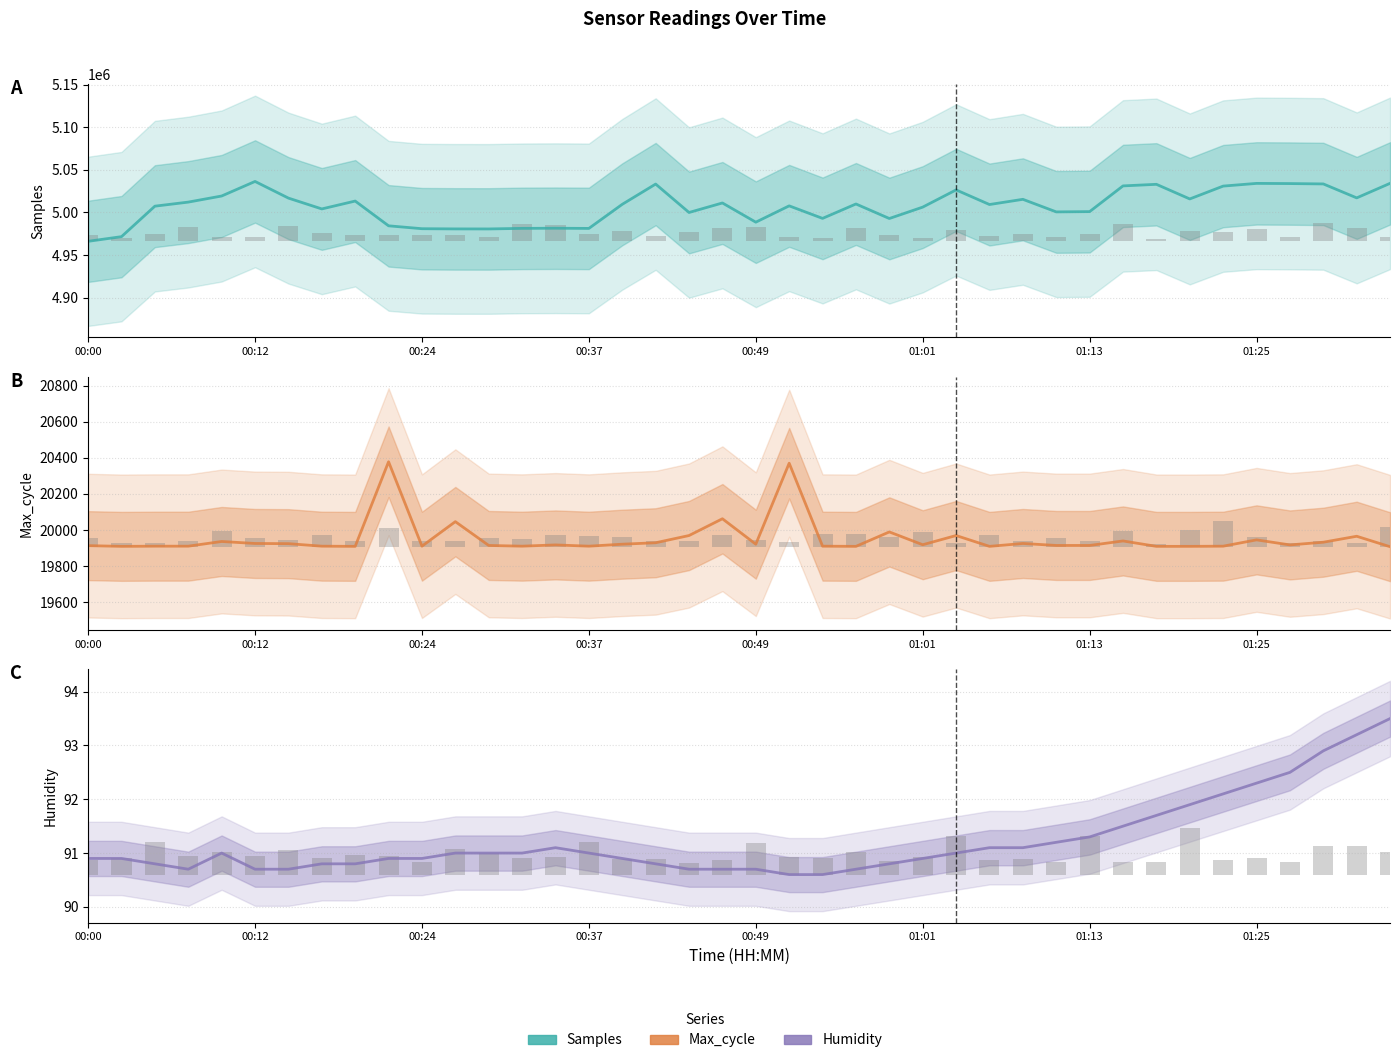

What is the total value across all series at 21?

5028124.6